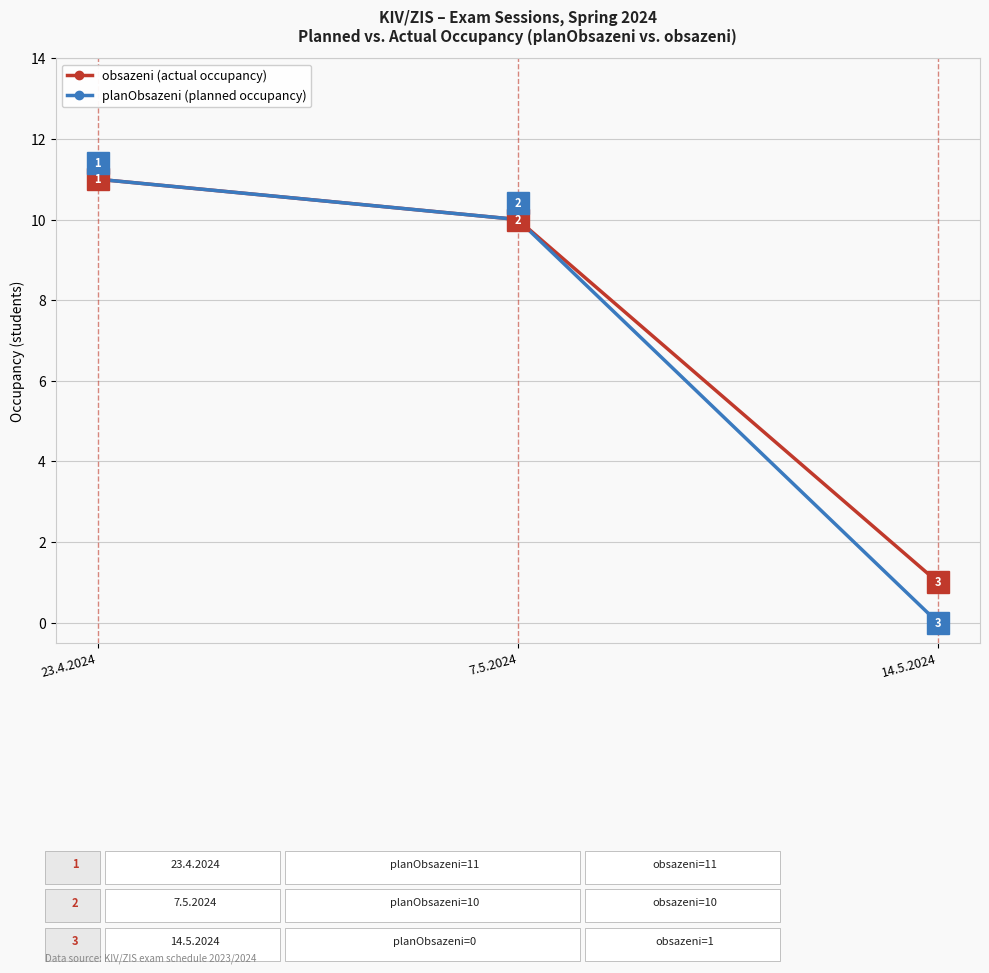

Where does the obsazeni (actual occupancy) series first go above 10?

23.4.2024